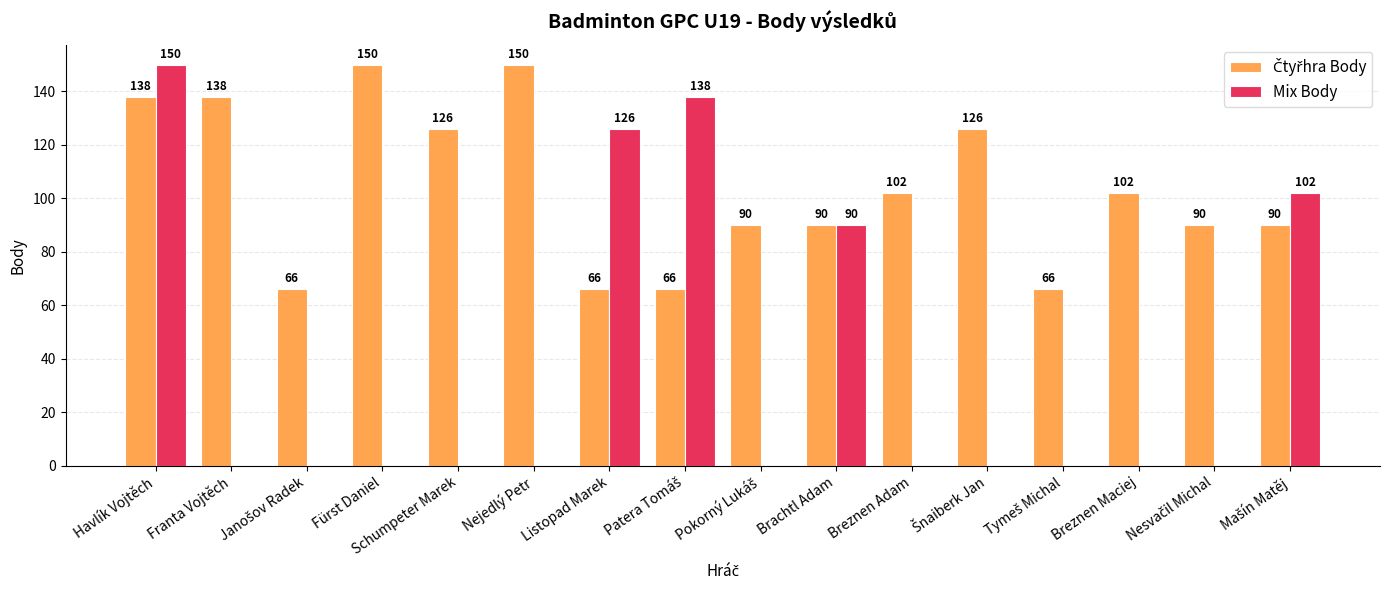

What is the maximum value for Mix Body?

150